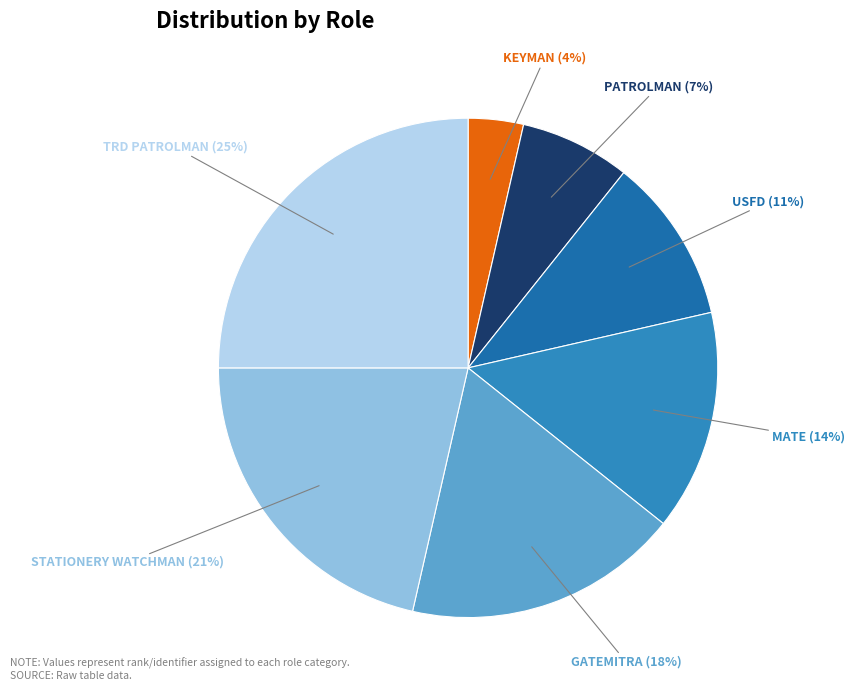

How many segments does this pie chart have?

7